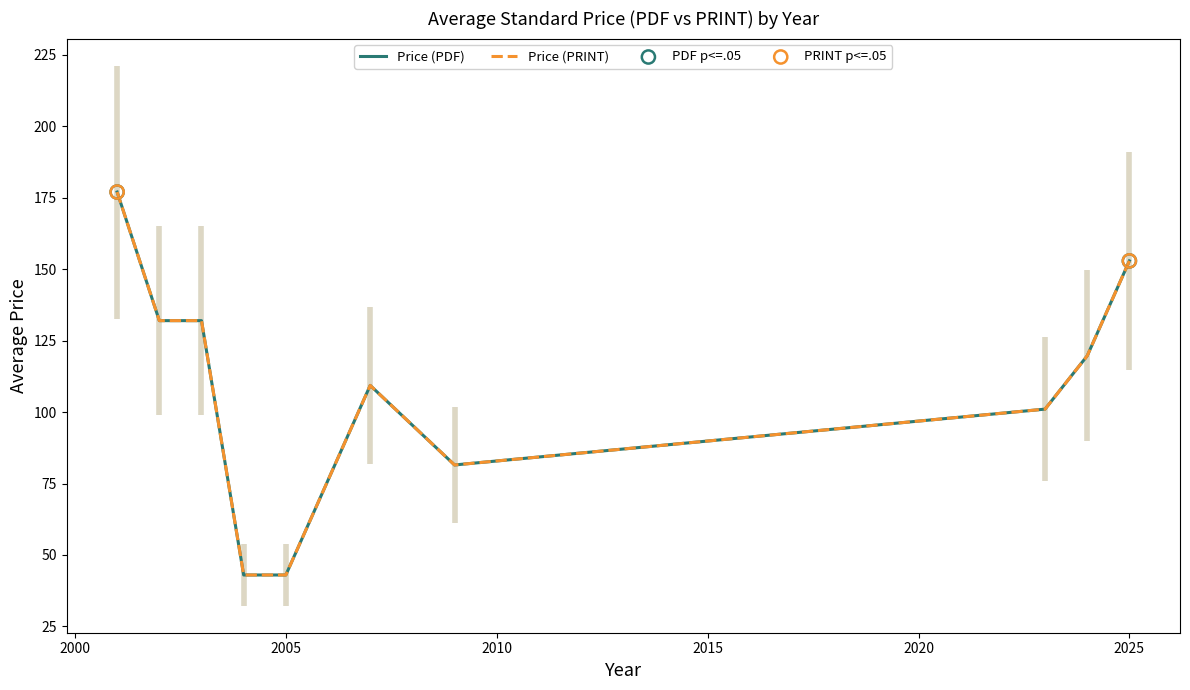

What are all the series names shown in the legend?

Price (PDF), Price (PRINT)